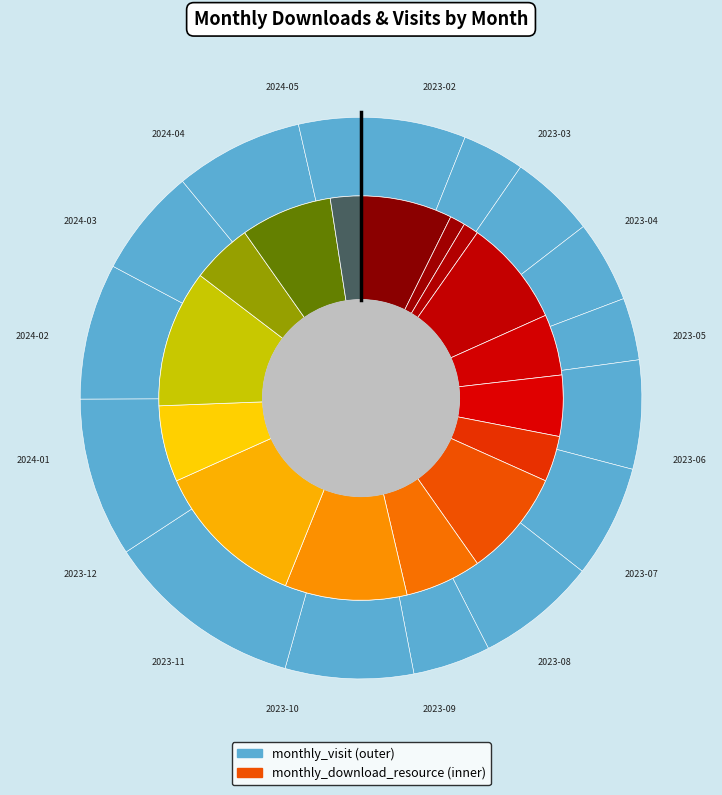

To the nearest percent, what is the difference between the largest and smallest slice percentages?

11%